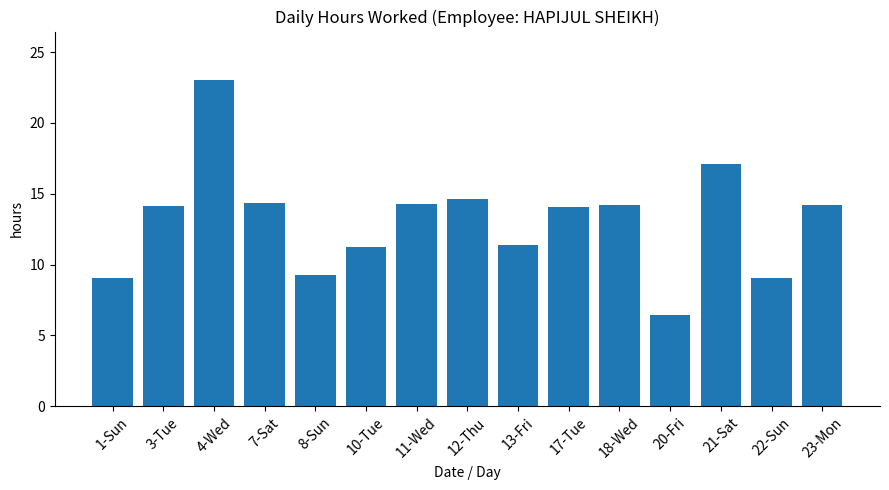

What is the difference between the values at 10-Tue and 3-Tue?

2.9